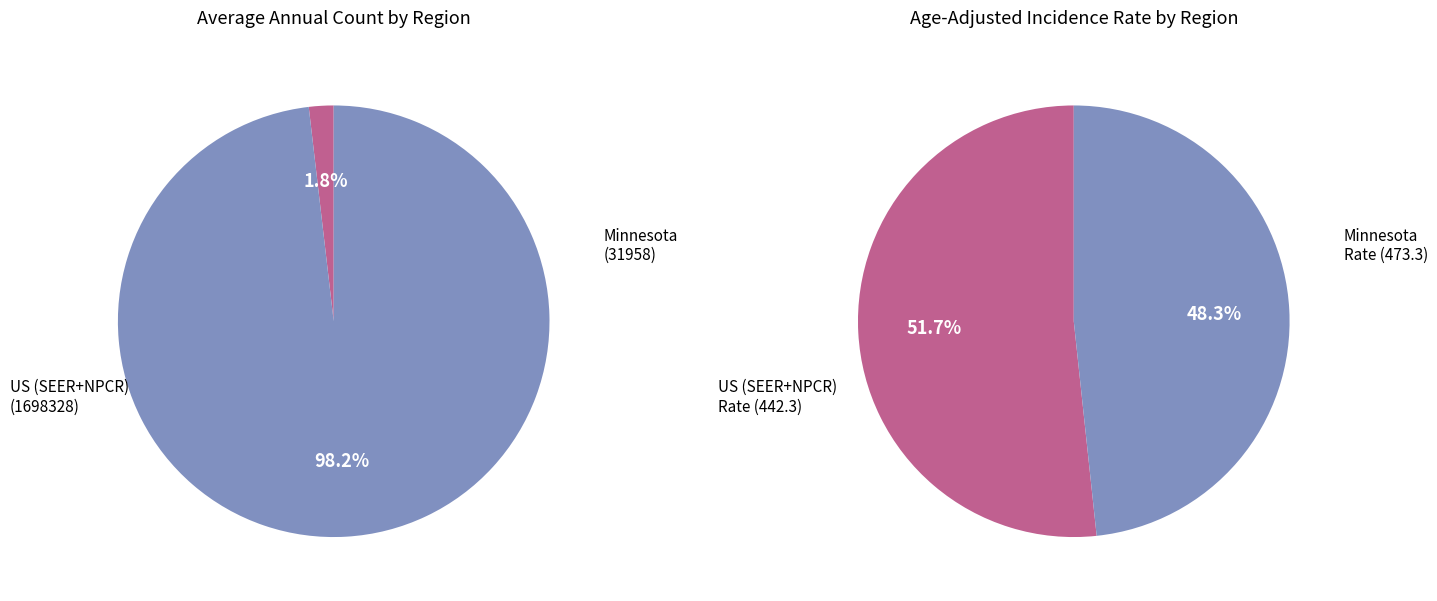

Is there any slice that represents more than half of the pie?

Yes